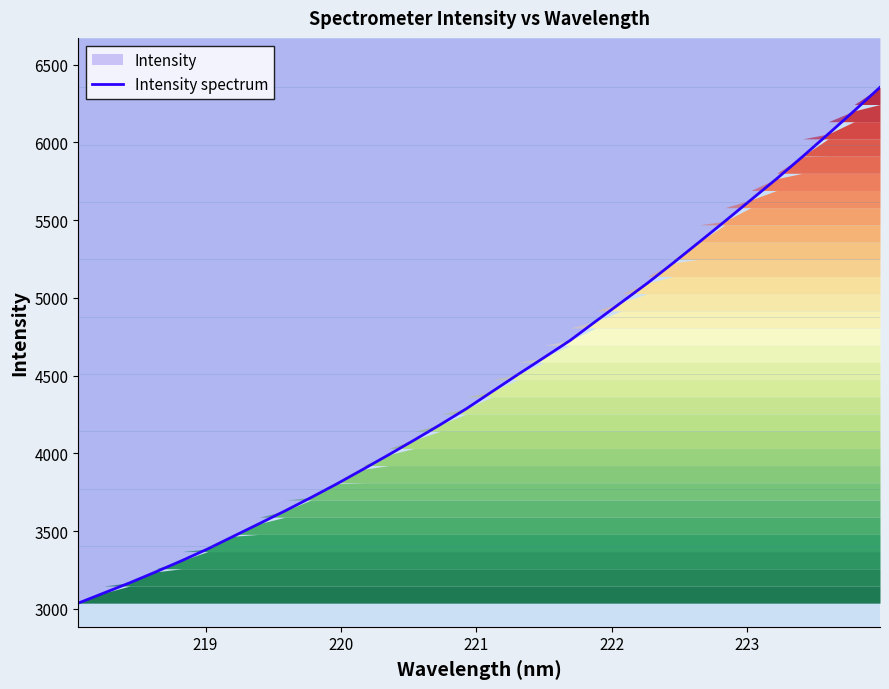

The value at 25 is 7369.7. True or false?

False